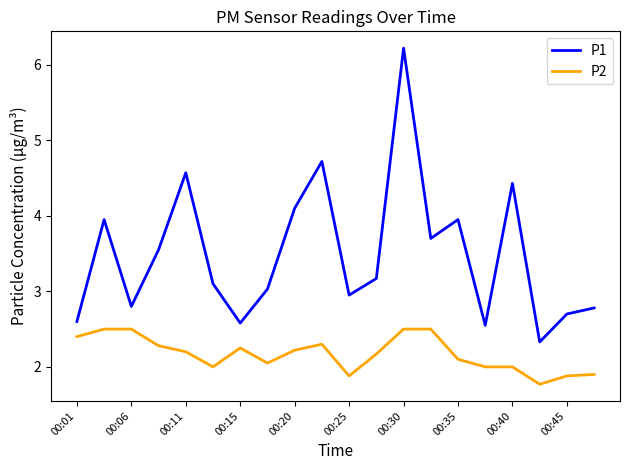

True or false: P2 and P1 intersect in this chart.

False